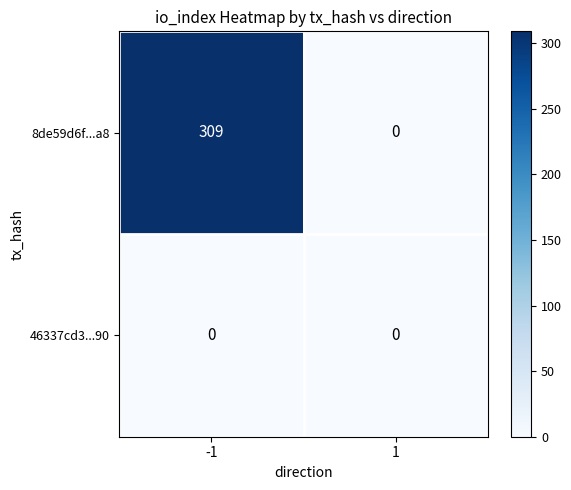

List the labels in order of 8de59d6f...a8 value, smallest first.

1, -1